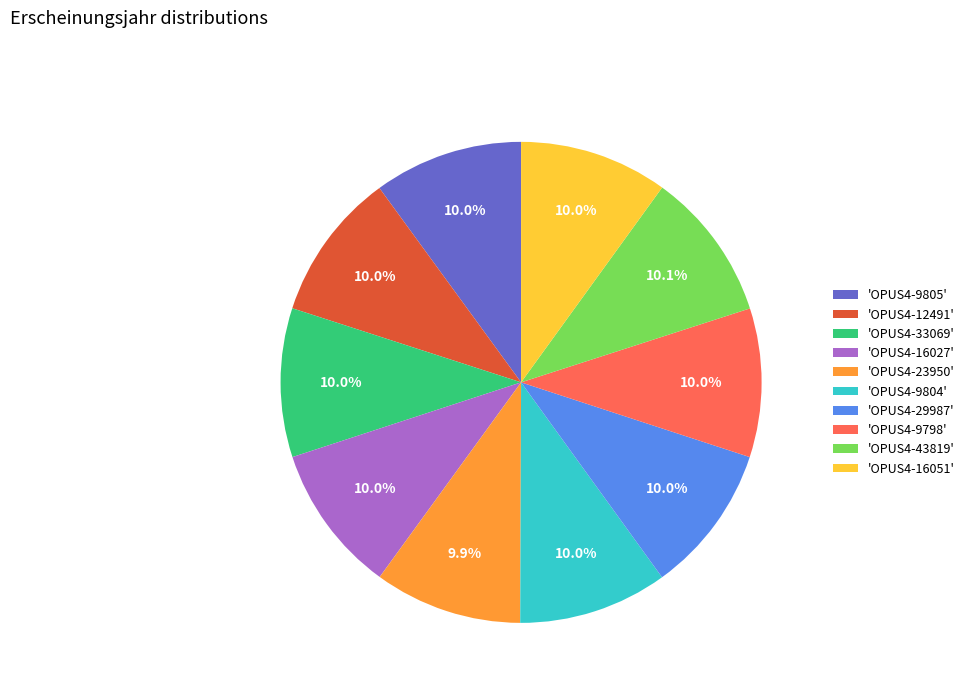

Does any single category account for the majority?

No